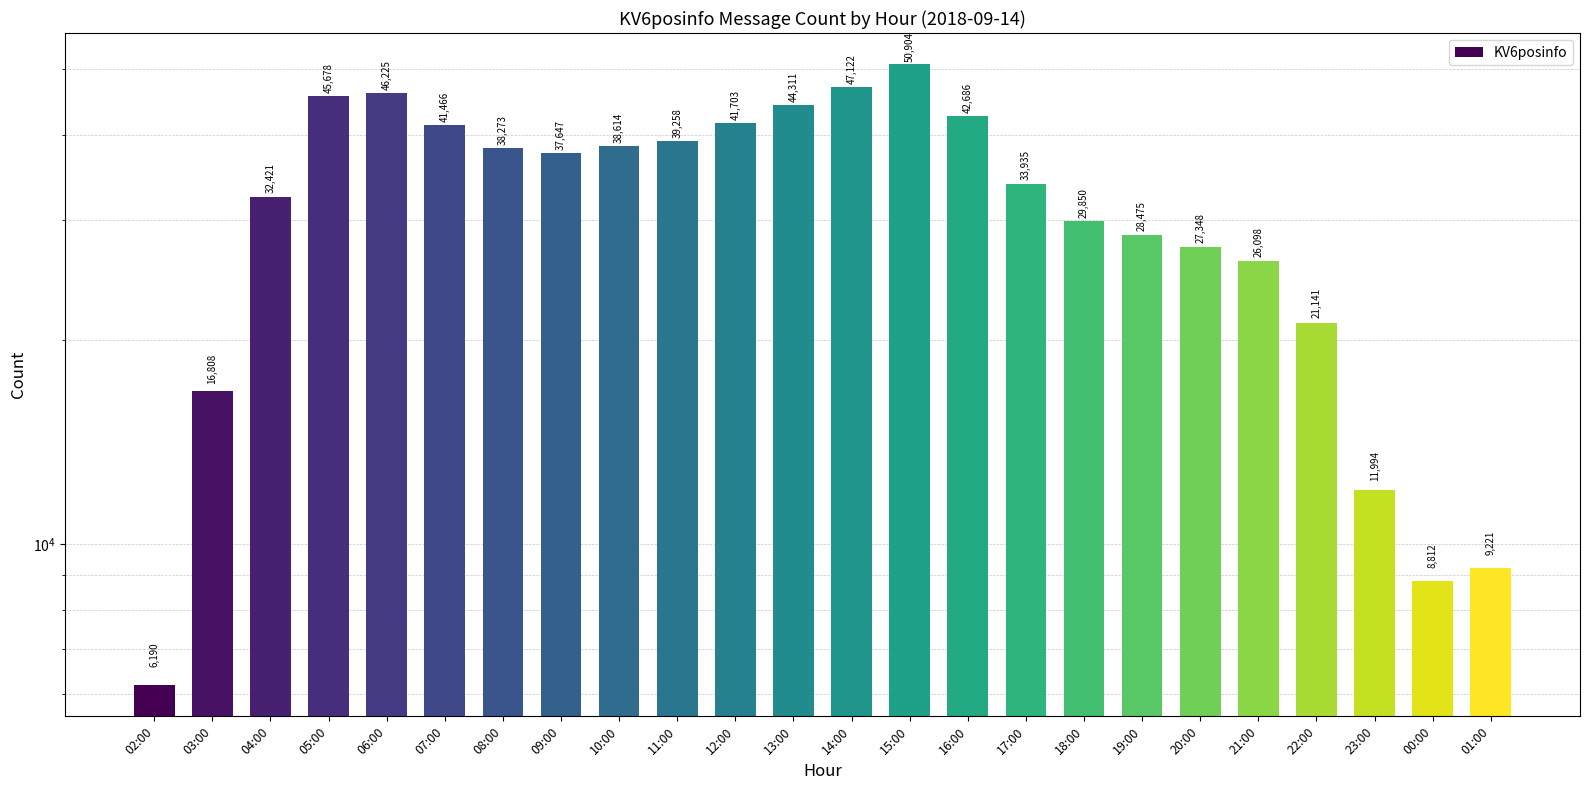

Are the bars horizontal?

No